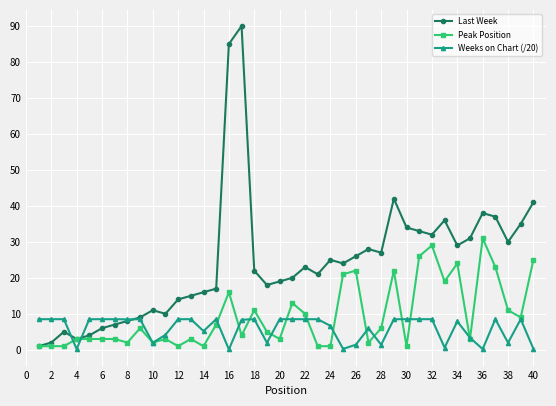

Which series has the widest spread of values?

Last Week